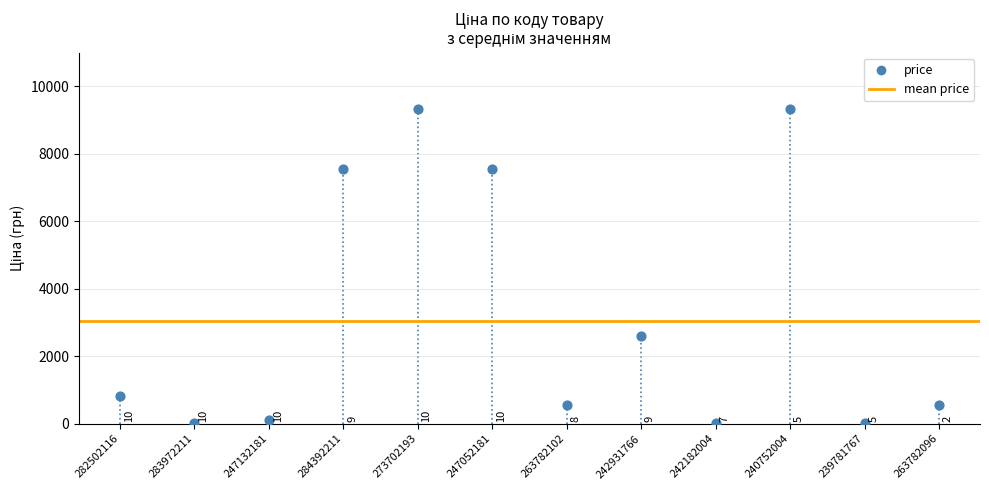

What Y value in the scatter plot is closest to 4676?

2610.0